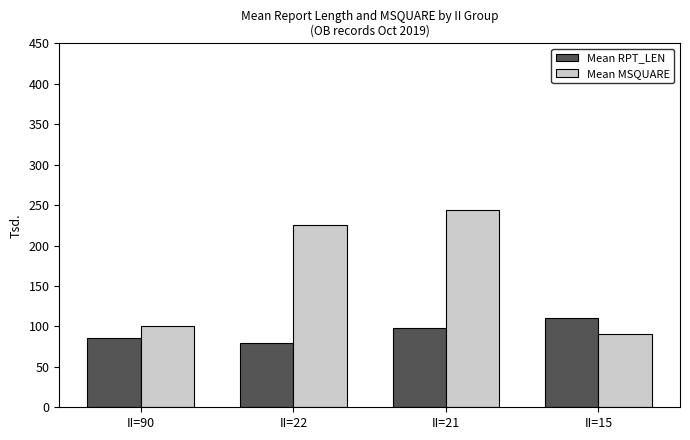

What is the difference between the Mean RPT_LEN values at II=90 and II=22?

5.9